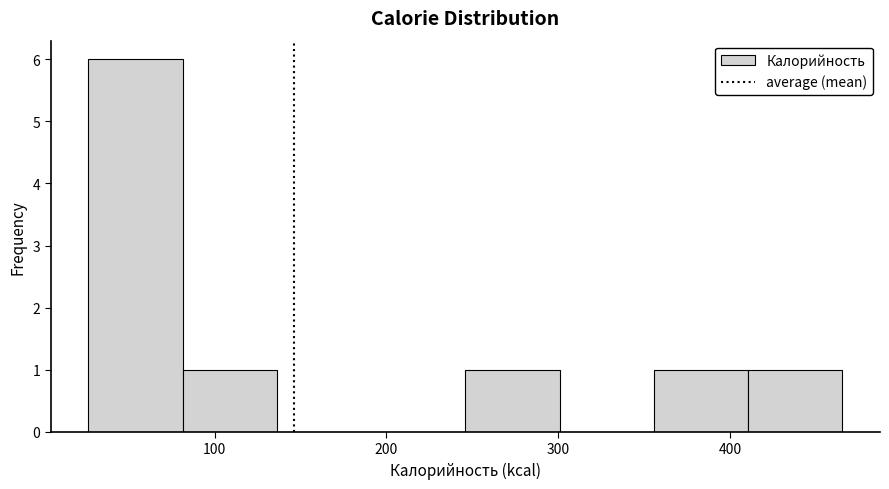

Reading left to right, list every bar in this chart as the range it spans on the x-axis followed by its height. Neither the bar edges nor the heights are printed on the chart, so give them approximately, as read against the axes.

30 to 80: 6
80 to 140: 1
140 to 190: 0
190 to 250: 0
250 to 300: 1
300 to 360: 0
360 to 410: 1
410 to 470: 1